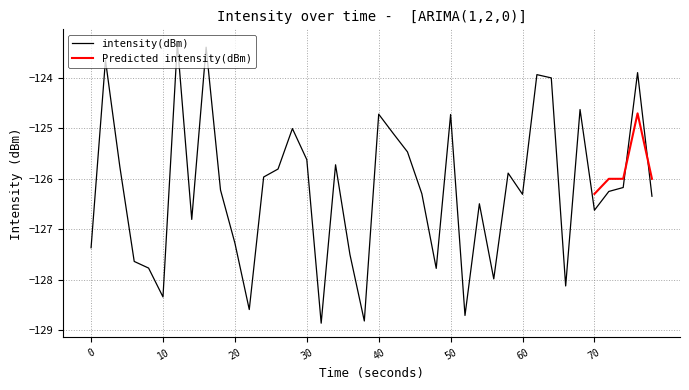

Is it true that intensity(dBm) equals -55.1 at 20?

False